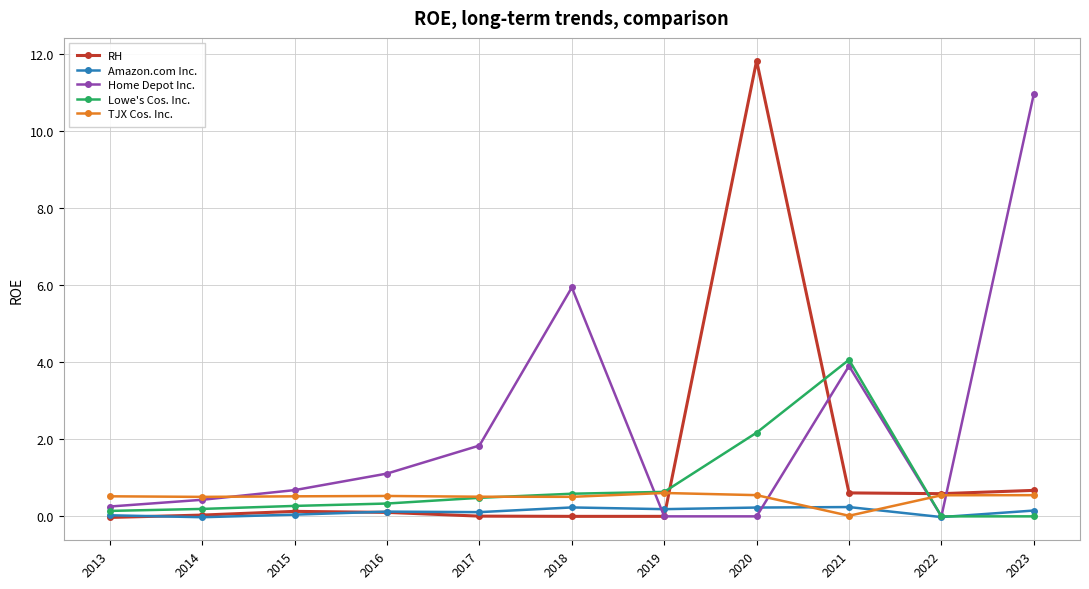

After their last crossing, which series has the higher values: Amazon.com Inc. or TJX Cos. Inc.?

TJX Cos. Inc.